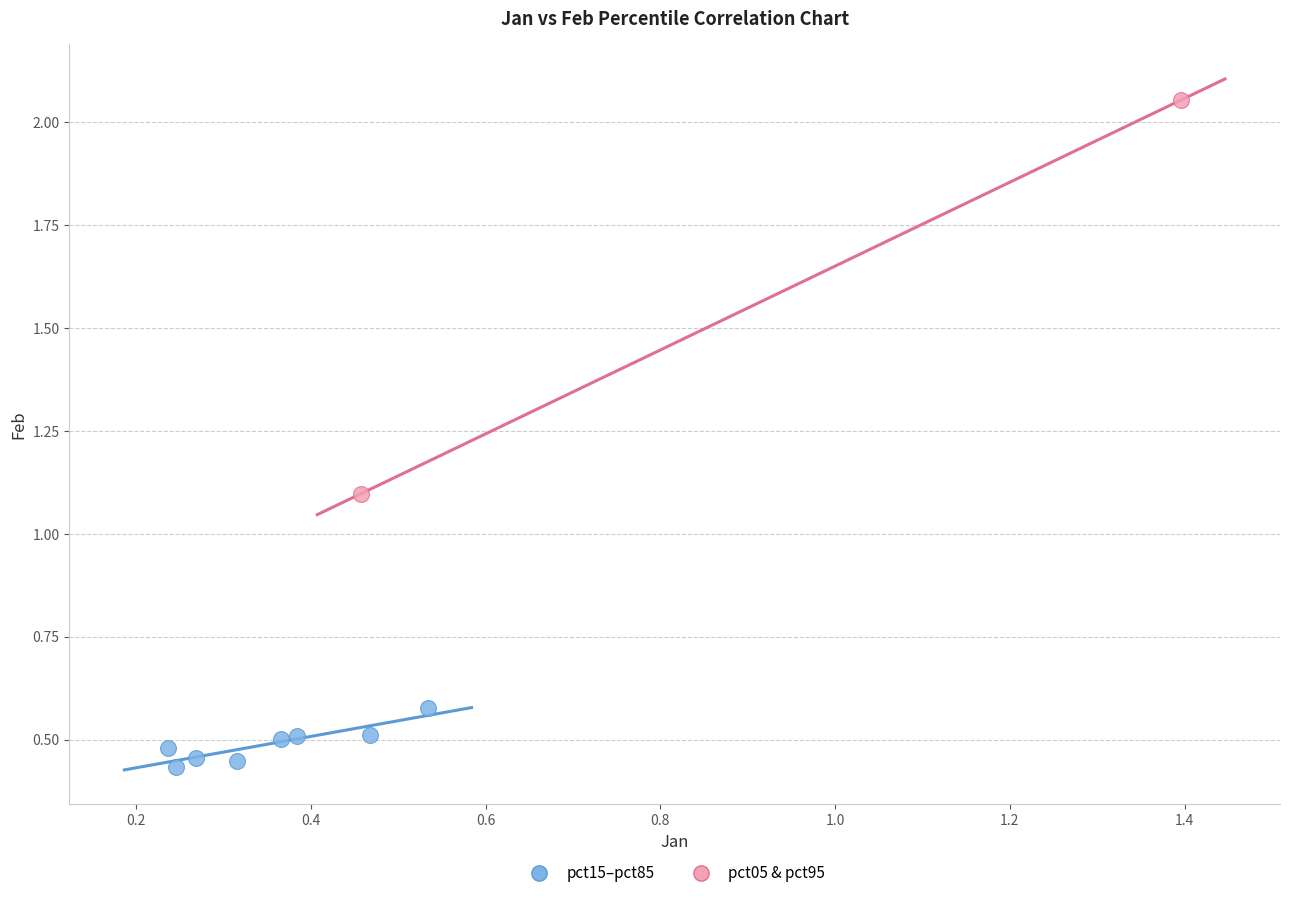

What are all the series names shown in the legend?

pct15–pct85, pct05 & pct95